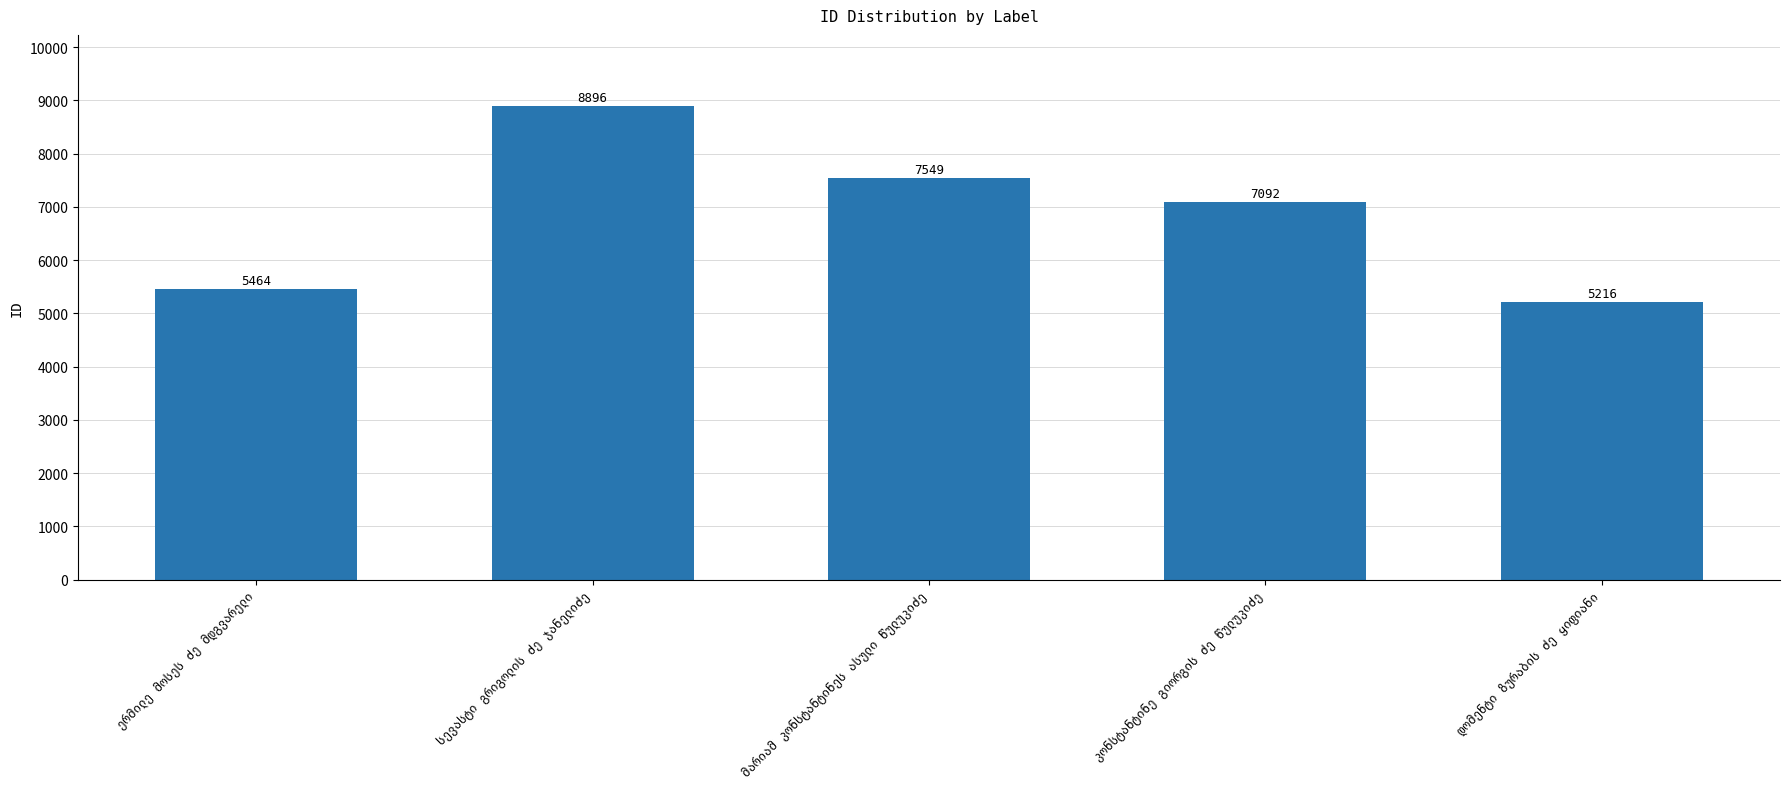

What is the value of the 4th bar from the left?

7092